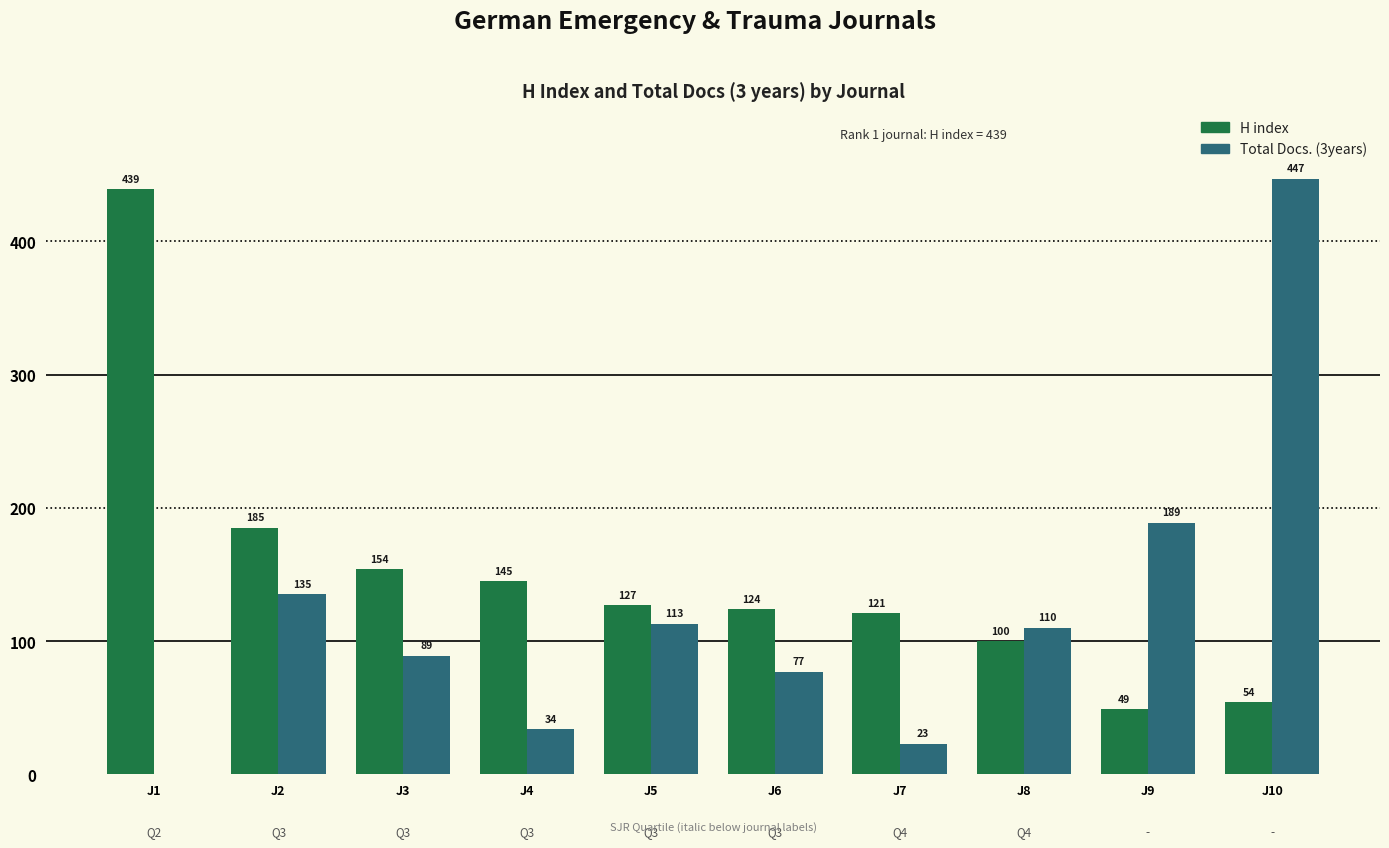

What are all the series names shown in the legend?

H index, Total Docs. (3years)